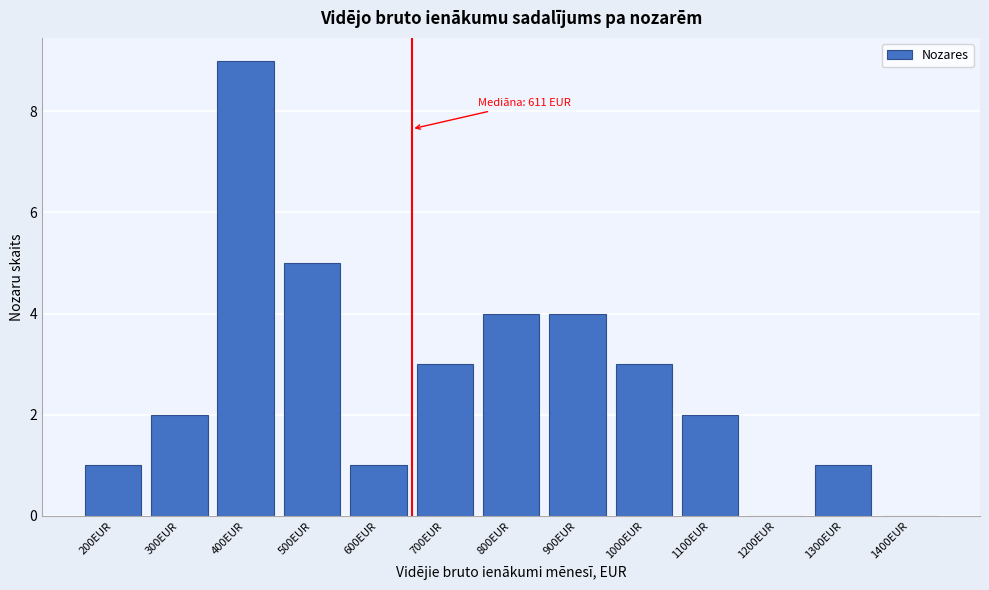

Reading left to right, extract all data points from this chart.

200EUR=1	300EUR=2	400EUR=9	500EUR=5	600EUR=1	700EUR=3	800EUR=4	900EUR=4	1000EUR=3	1100EUR=2	1200EUR=0	1300EUR=1	1400EUR=0